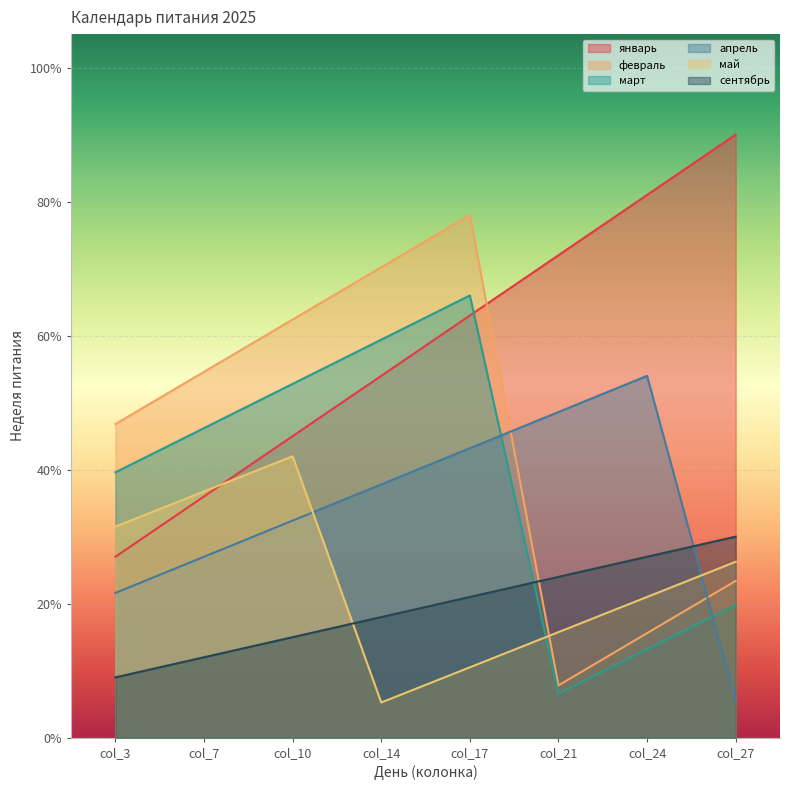

The value of сентябрь at col_27 is 2.0. True or false?

False